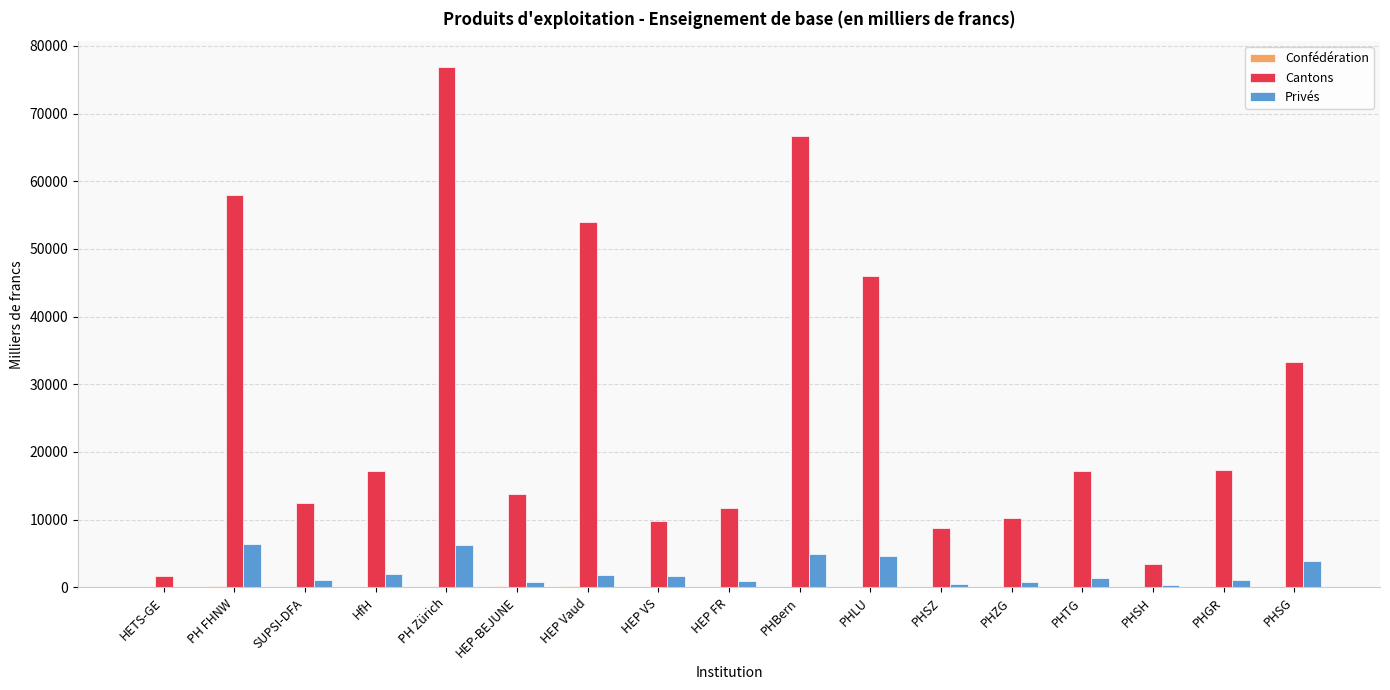

What value does the Privés series have at HEP VS?

1695.9